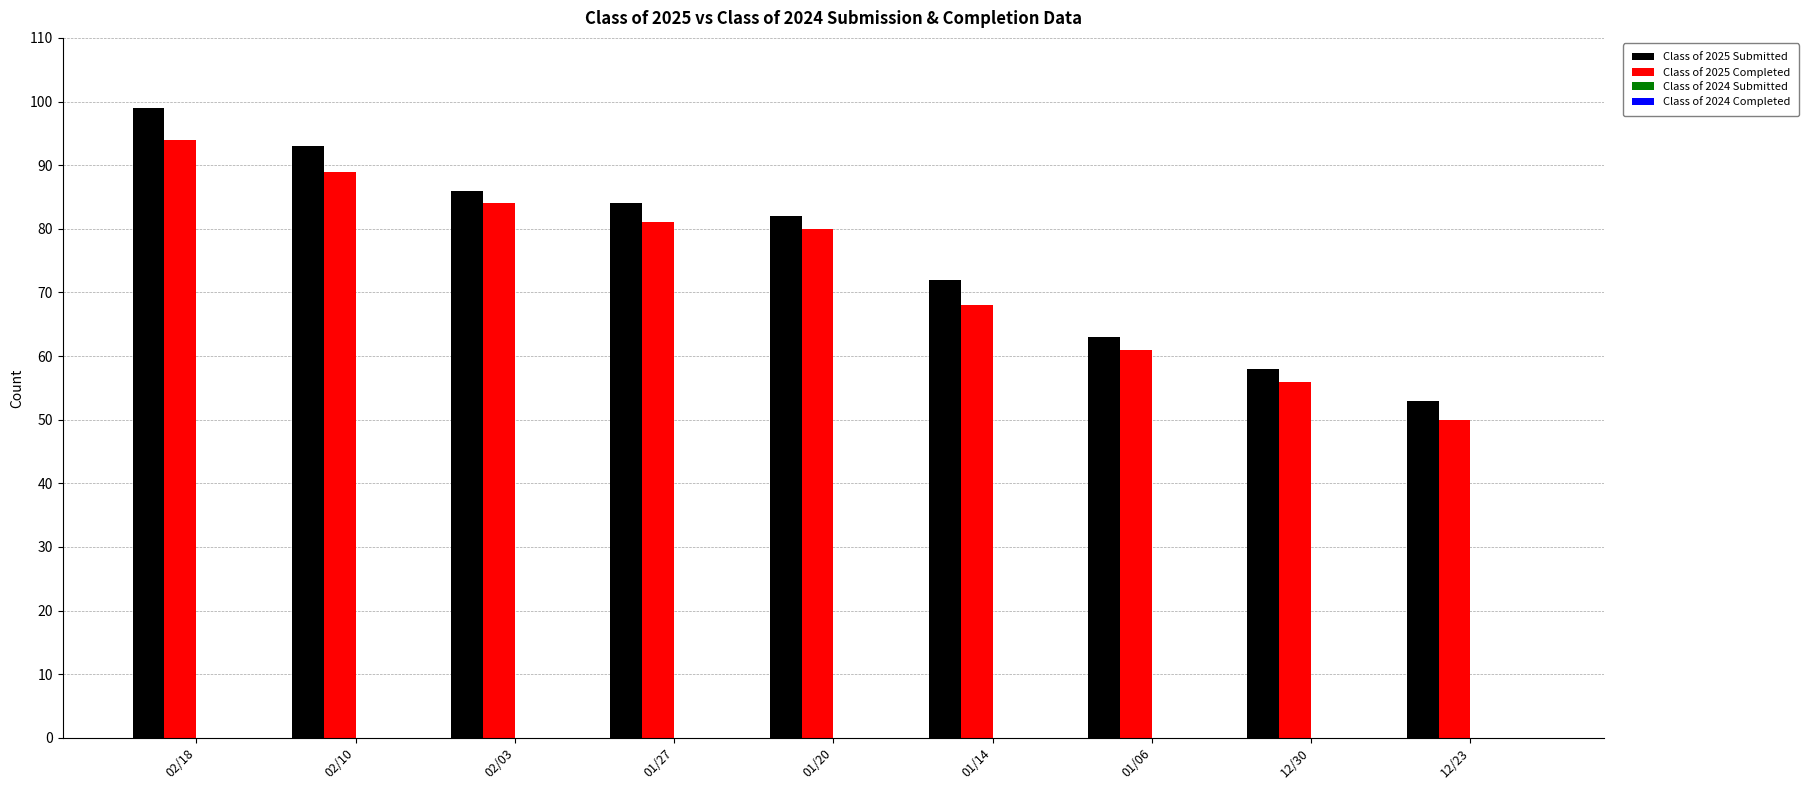

Reading left to right, what are all the values shown in this chart?

Class of 2025 Submitted: 02/18=99	02/10=93	02/03=86	01/27=84	01/20=82	01/14=72	01/06=63	12/30=58	12/23=53
Class of 2025 Completed: 02/18=94	02/10=89	02/03=84	01/27=81	01/20=80	01/14=68	01/06=61	12/30=56	12/23=50